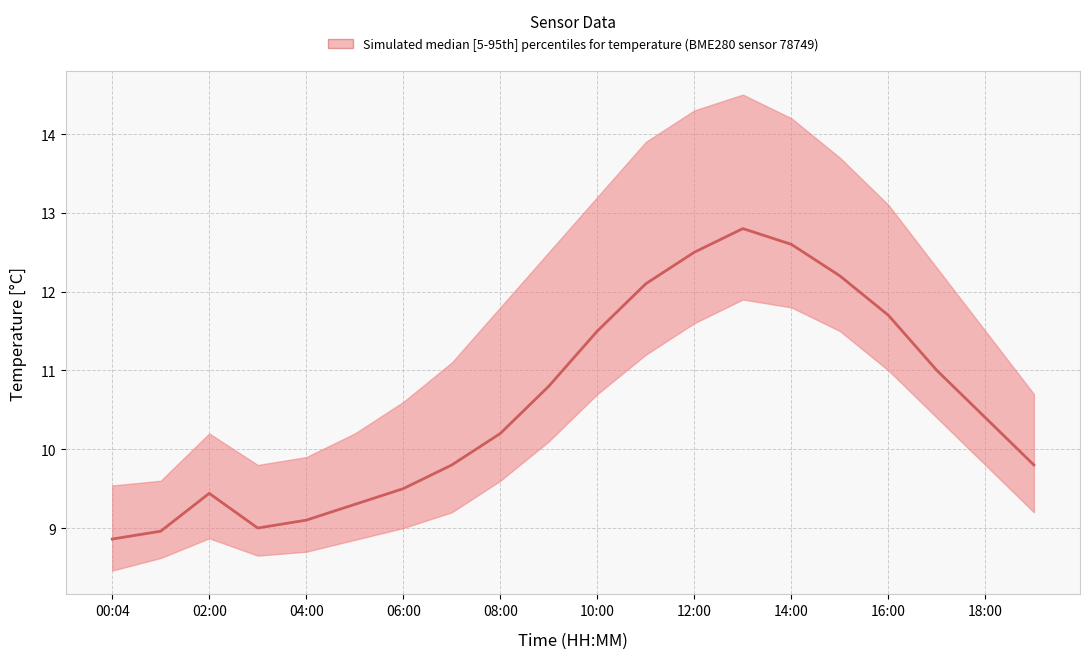

At which category is the sum across all series the highest?

13:00